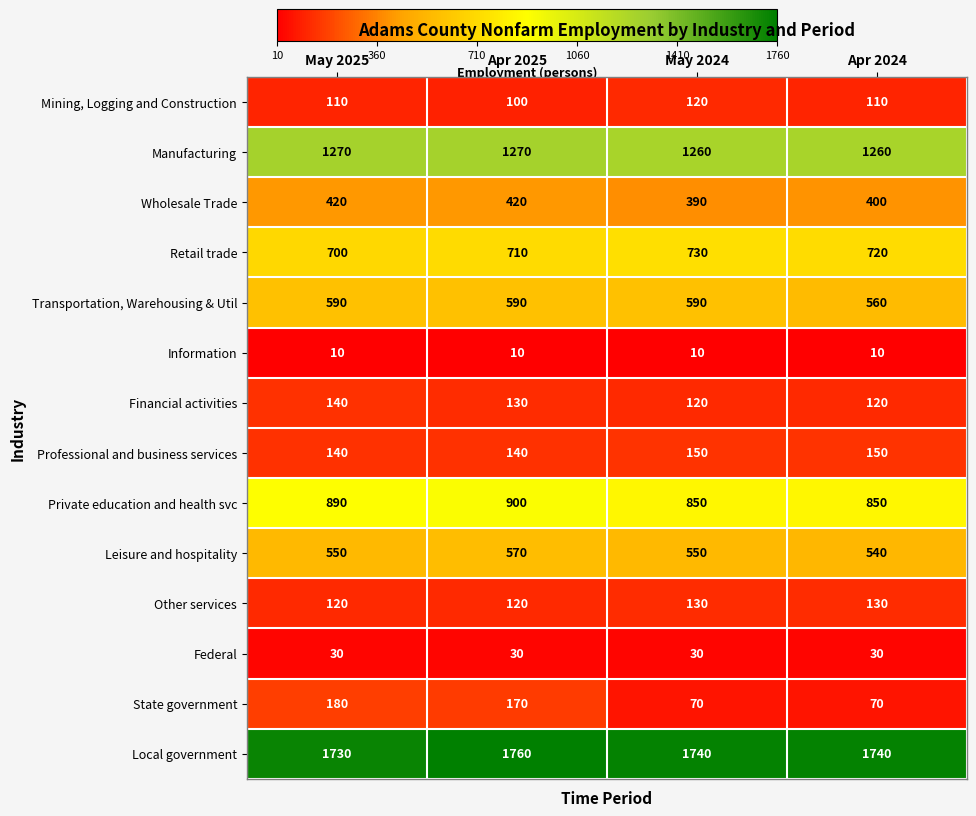

Between May 2025 and Apr 2025, which series saw the biggest shift?

Local government